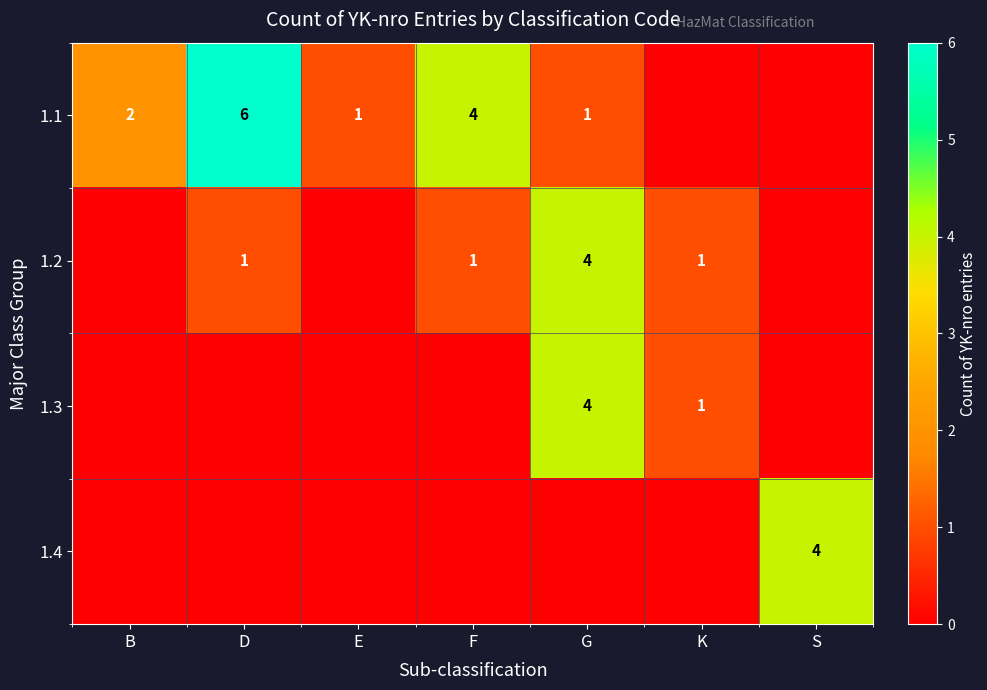

The 1.2 series shows 1 at F. True or false?

True